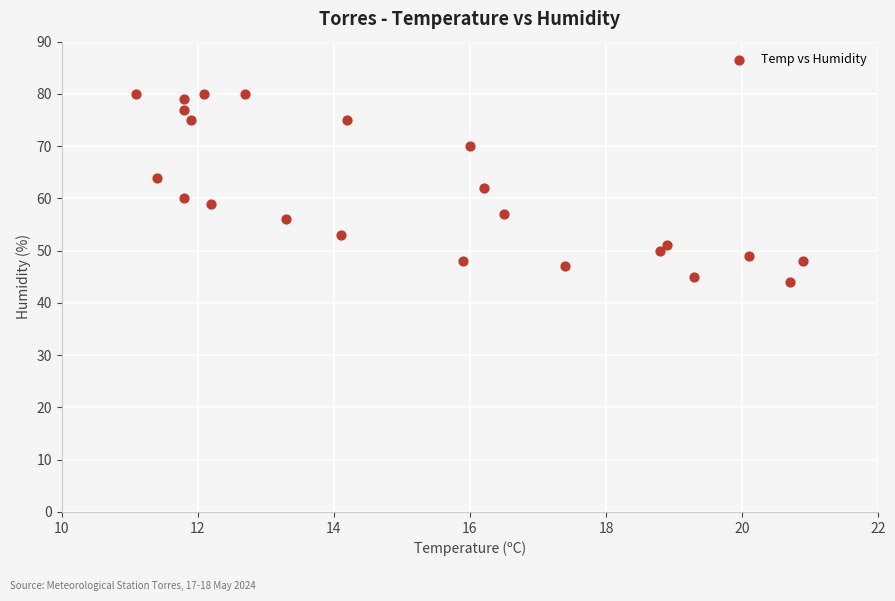

What is the range of Y values (max minus min)?

36